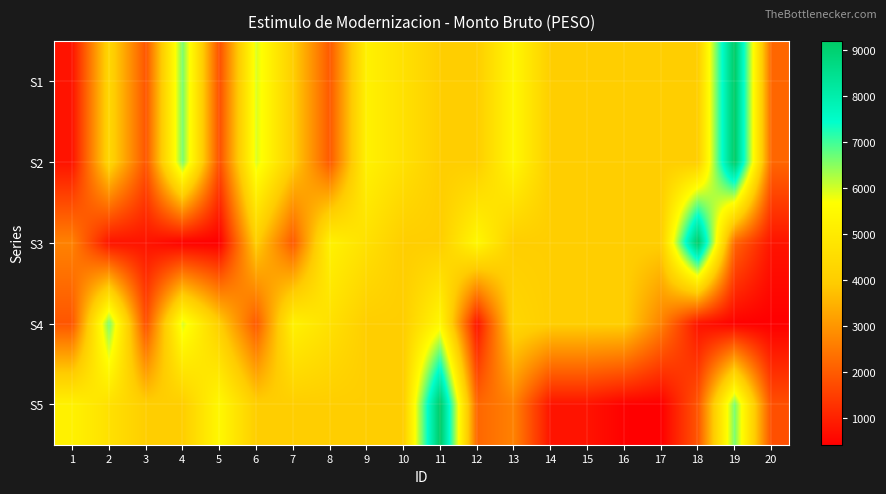

Rank the series at 4 from highest to lowest value.

S1, S2, S4, S5, S3